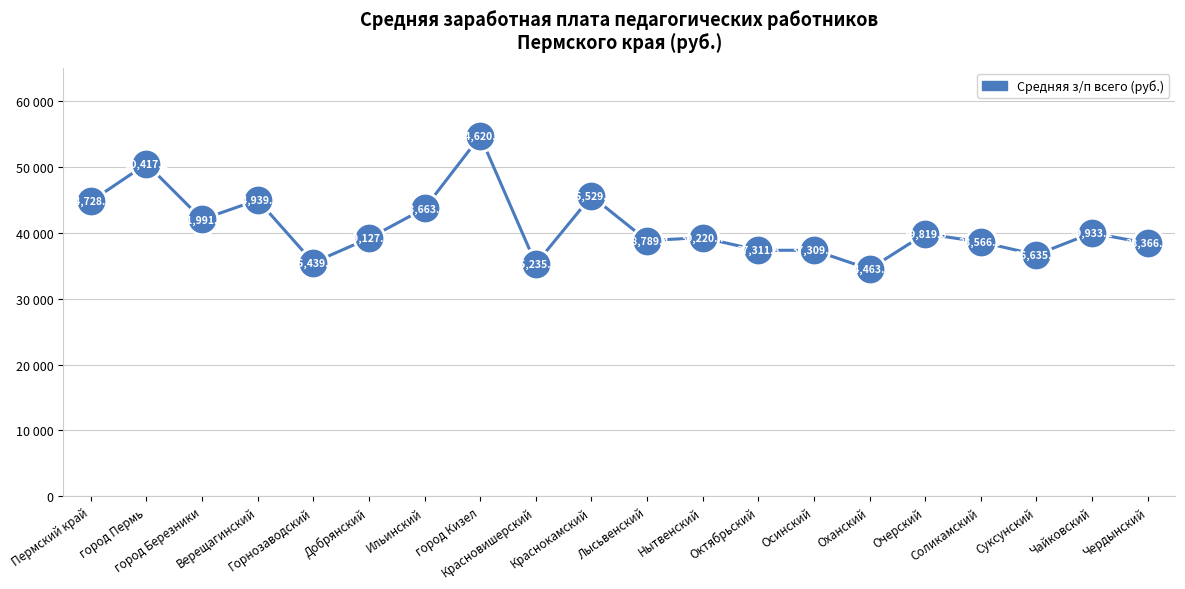

List the labels in order of value, smallest first.

Оханский, Красновишерский, Горнозаводский, Суксунский, Осинский, Октябрьский, Чердынский, Соликамский, Лысьвенский, Добрянский, Нытвенский, Очерский, Чайковский, город Березники, Ильинский, Пермский край, Верещагинский, Краснокамский, город Пермь, город Кизел